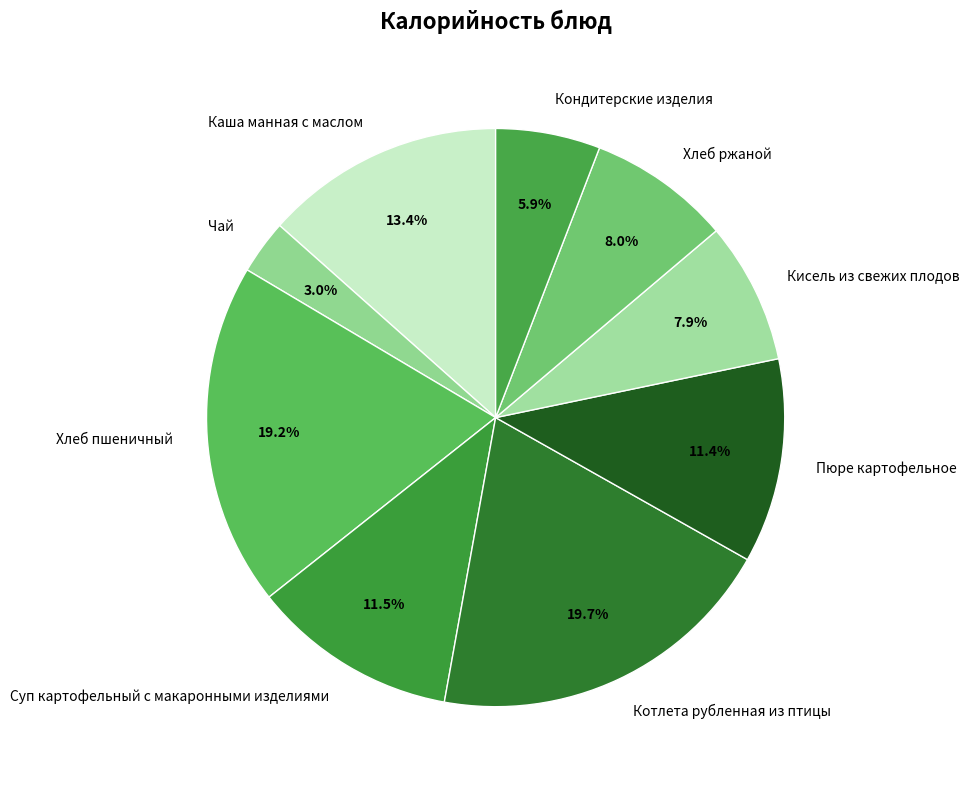

How many segments does this pie chart have?

9